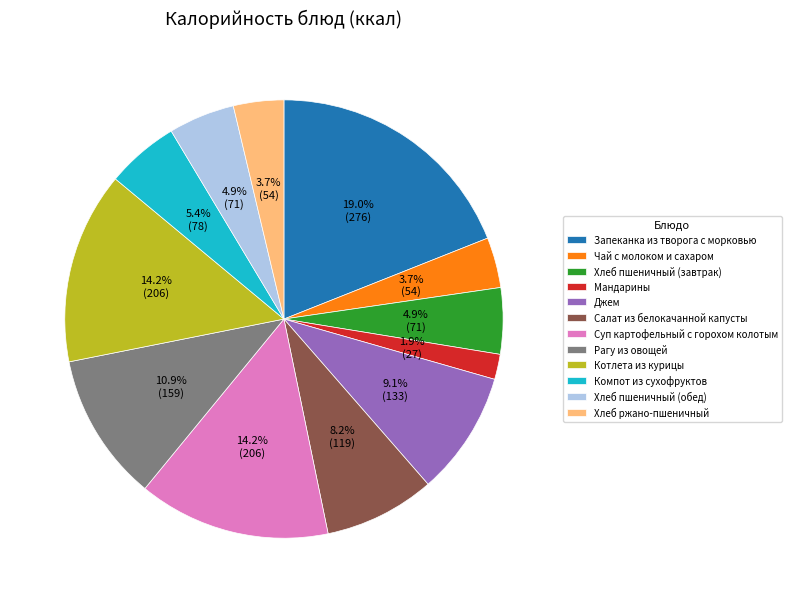

To the nearest percent, what is the difference between the largest and smallest slice percentages?

17%